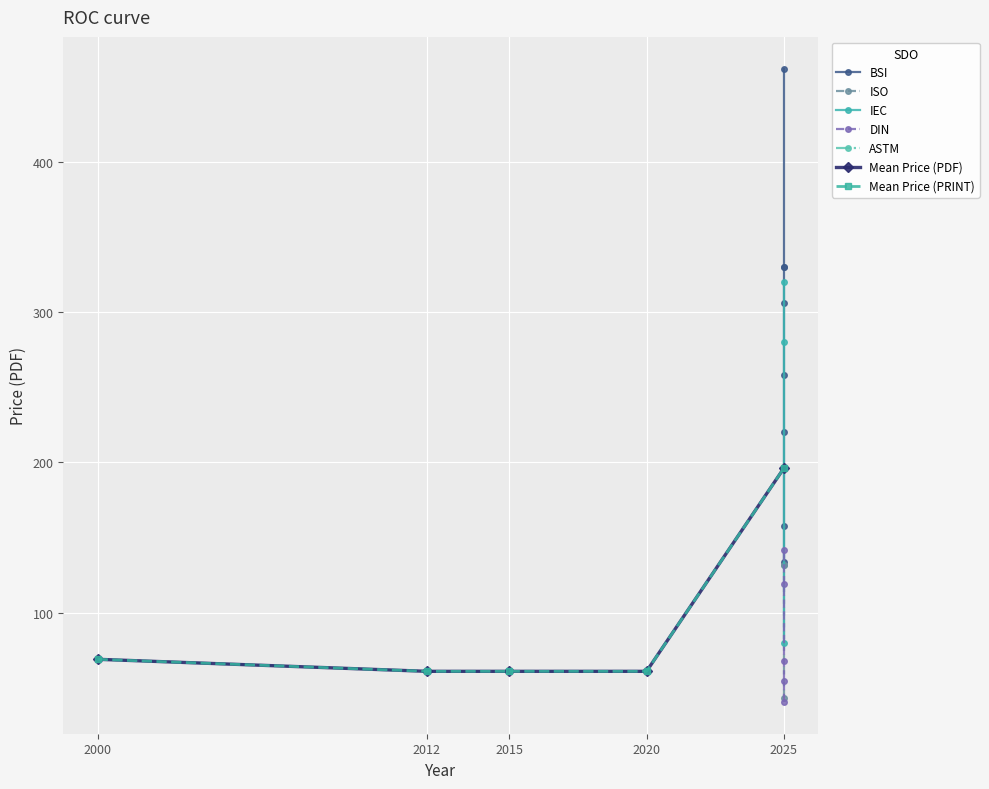

What is the difference between the maximum and minimum values in the Price (PDF) series?

421.4